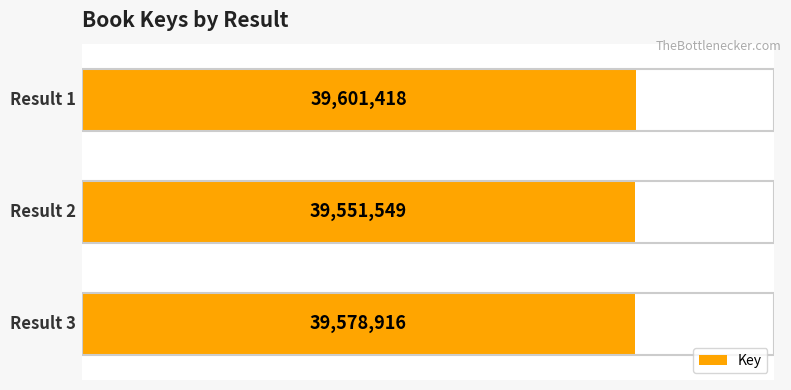

What is the minimum value shown in the chart?

39551549